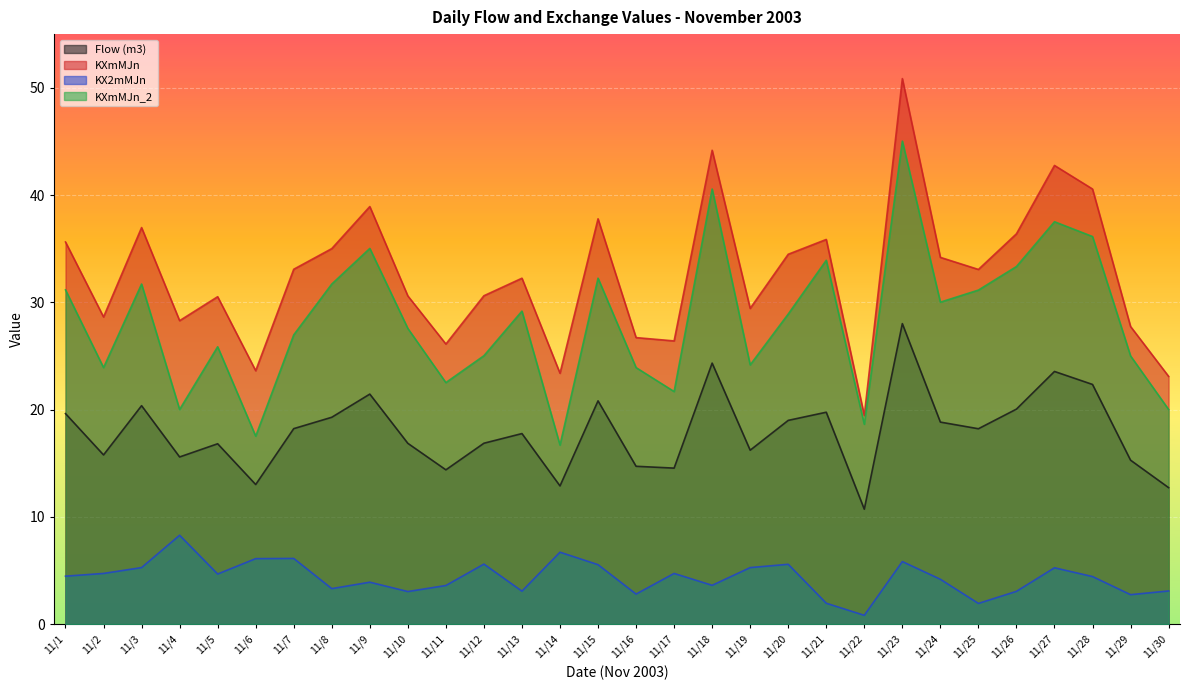

What is the difference between the KXmMJn_2 values at 11/17 and 11/19?

2.5